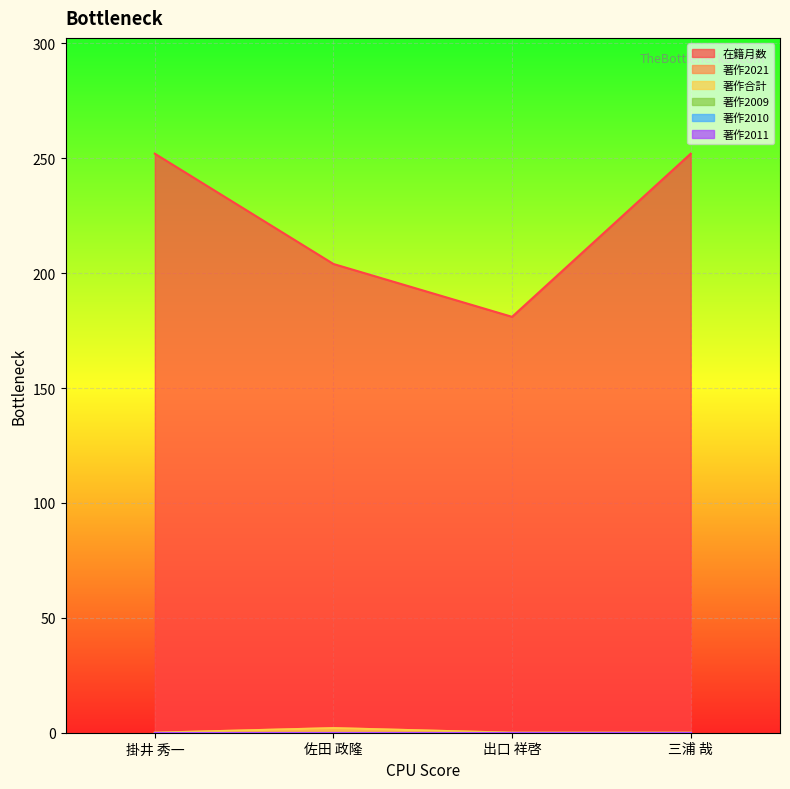

The 在籍月数 series shows 128 at 三浦 哉. True or false?

False